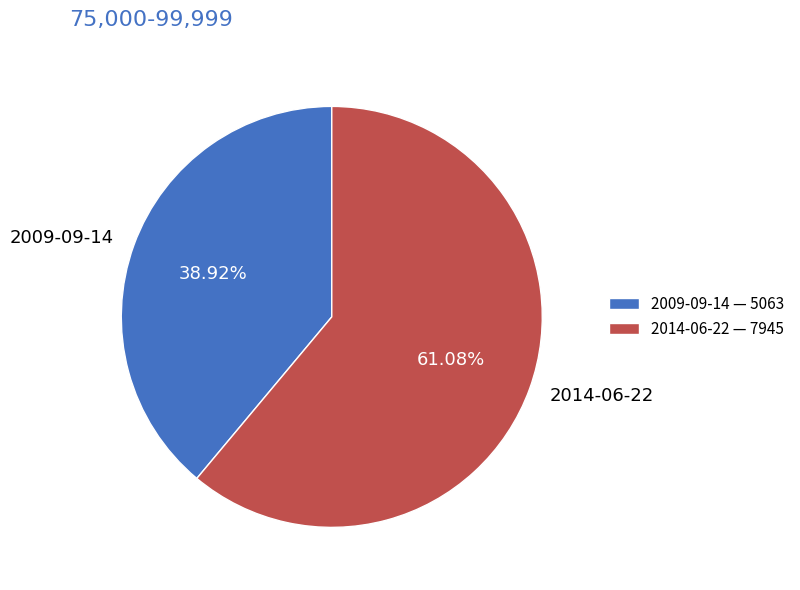

The 2009-09-14 slice represents 49% of the pie. True or false?

False